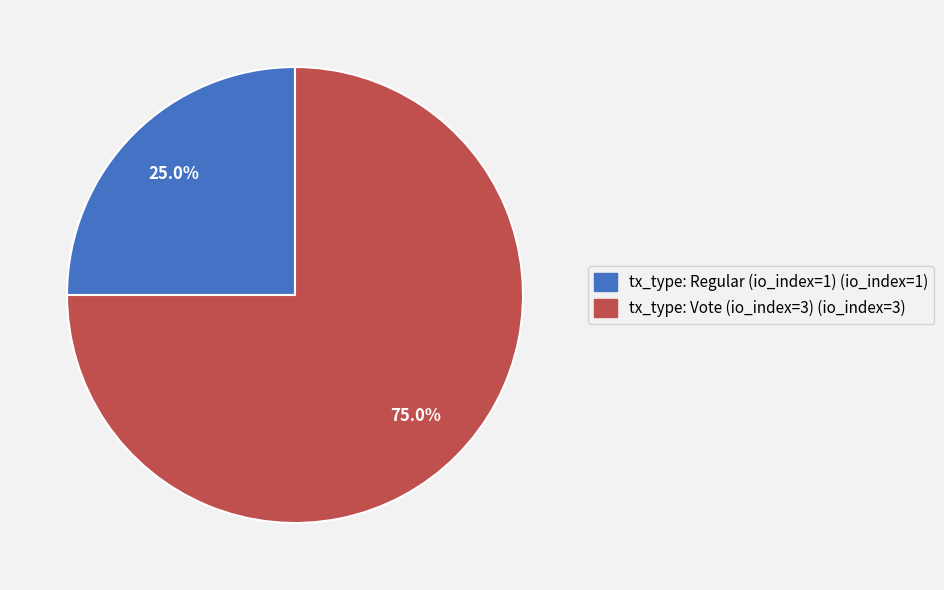

What is the total percentage of tx_type: Vote (io_index=3) and tx_type: Regular (io_index=1)?

100.0%